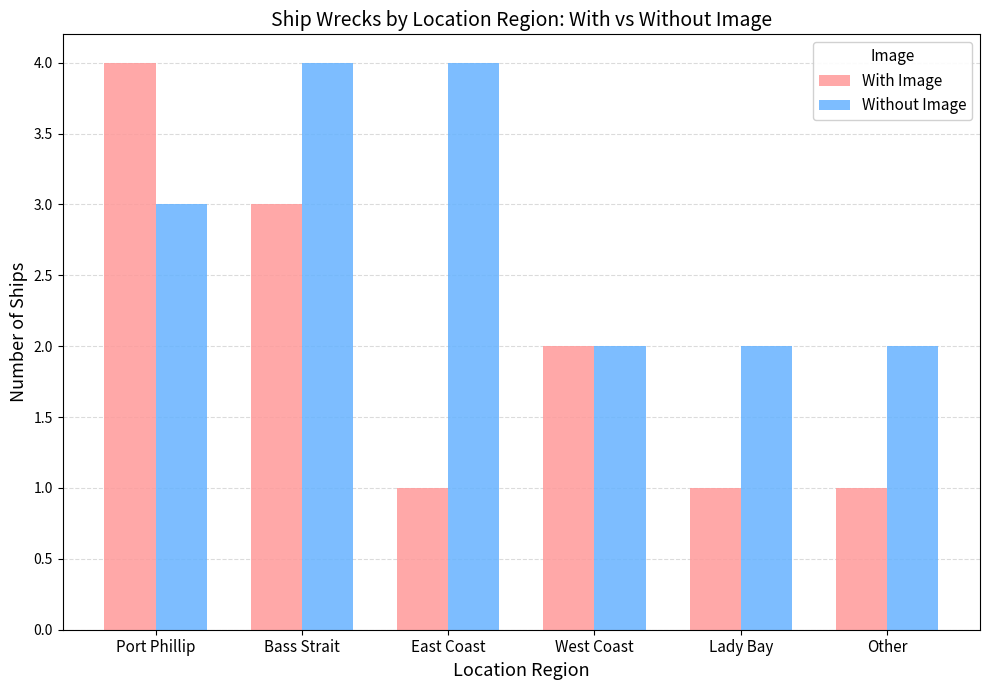

How many groups of bars are there?

6